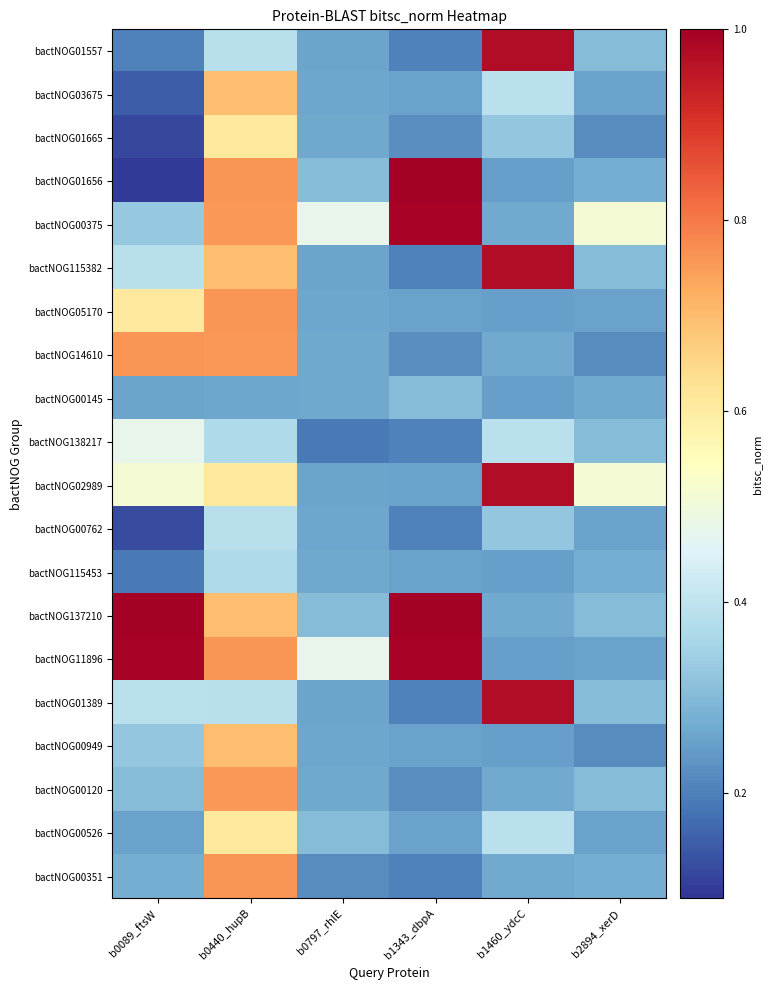

Reading right to left, list all the values displayed in this chart.

bactNOG01557: b2894_xerD=0.3	b1460_ydcC=1.0	b1343_dbpA=0.2	b0797_rhlE=0.3	b0440_hupB=0.4	b0089_ftsW=0.2
bactNOG03675: b2894_xerD=0.3	b1460_ydcC=0.4	b1343_dbpA=0.3	b0797_rhlE=0.3	b0440_hupB=0.7	b0089_ftsW=0.1
bactNOG01665: b2894_xerD=0.2	b1460_ydcC=0.3	b1343_dbpA=0.2	b0797_rhlE=0.3	b0440_hupB=0.6	b0089_ftsW=0.1
bactNOG01656: b2894_xerD=0.3	b1460_ydcC=0.3	b1343_dbpA=1.0	b0797_rhlE=0.3	b0440_hupB=0.8	b0089_ftsW=0.1
bactNOG00375: b2894_xerD=0.5	b1460_ydcC=0.3	b1343_dbpA=1.0	b0797_rhlE=0.5	b0440_hupB=0.8	b0089_ftsW=0.3
bactNOG115382: b2894_xerD=0.3	b1460_ydcC=1.0	b1343_dbpA=0.2	b0797_rhlE=0.3	b0440_hupB=0.7	b0089_ftsW=0.4
bactNOG05170: b2894_xerD=0.3	b1460_ydcC=0.3	b1343_dbpA=0.3	b0797_rhlE=0.3	b0440_hupB=0.8	b0089_ftsW=0.6
bactNOG14610: b2894_xerD=0.2	b1460_ydcC=0.3	b1343_dbpA=0.2	b0797_rhlE=0.3	b0440_hupB=0.8	b0089_ftsW=0.8
bactNOG00145: b2894_xerD=0.3	b1460_ydcC=0.3	b1343_dbpA=0.3	b0797_rhlE=0.3	b0440_hupB=0.3	b0089_ftsW=0.3
bactNOG138217: b2894_xerD=0.3	b1460_ydcC=0.4	b1343_dbpA=0.2	b0797_rhlE=0.2	b0440_hupB=0.4	b0089_ftsW=0.5
bactNOG02989: b2894_xerD=0.5	b1460_ydcC=1.0	b1343_dbpA=0.3	b0797_rhlE=0.3	b0440_hupB=0.6	b0089_ftsW=0.5
bactNOG00762: b2894_xerD=0.3	b1460_ydcC=0.3	b1343_dbpA=0.2	b0797_rhlE=0.3	b0440_hupB=0.4	b0089_ftsW=0.1
bactNOG115453: b2894_xerD=0.3	b1460_ydcC=0.3	b1343_dbpA=0.3	b0797_rhlE=0.3	b0440_hupB=0.4	b0089_ftsW=0.2
bactNOG137210: b2894_xerD=0.3	b1460_ydcC=0.3	b1343_dbpA=1.0	b0797_rhlE=0.3	b0440_hupB=0.7	b0089_ftsW=1.0
bactNOG11896: b2894_xerD=0.3	b1460_ydcC=0.3	b1343_dbpA=1.0	b0797_rhlE=0.5	b0440_hupB=0.8	b0089_ftsW=1.0
bactNOG01389: b2894_xerD=0.3	b1460_ydcC=1.0	b1343_dbpA=0.2	b0797_rhlE=0.3	b0440_hupB=0.4	b0089_ftsW=0.4
bactNOG00949: b2894_xerD=0.2	b1460_ydcC=0.3	b1343_dbpA=0.3	b0797_rhlE=0.3	b0440_hupB=0.7	b0089_ftsW=0.3
bactNOG00120: b2894_xerD=0.3	b1460_ydcC=0.3	b1343_dbpA=0.2	b0797_rhlE=0.3	b0440_hupB=0.8	b0089_ftsW=0.3
bactNOG00526: b2894_xerD=0.3	b1460_ydcC=0.4	b1343_dbpA=0.3	b0797_rhlE=0.3	b0440_hupB=0.6	b0089_ftsW=0.3
bactNOG00351: b2894_xerD=0.3	b1460_ydcC=0.3	b1343_dbpA=0.2	b0797_rhlE=0.2	b0440_hupB=0.8	b0089_ftsW=0.3